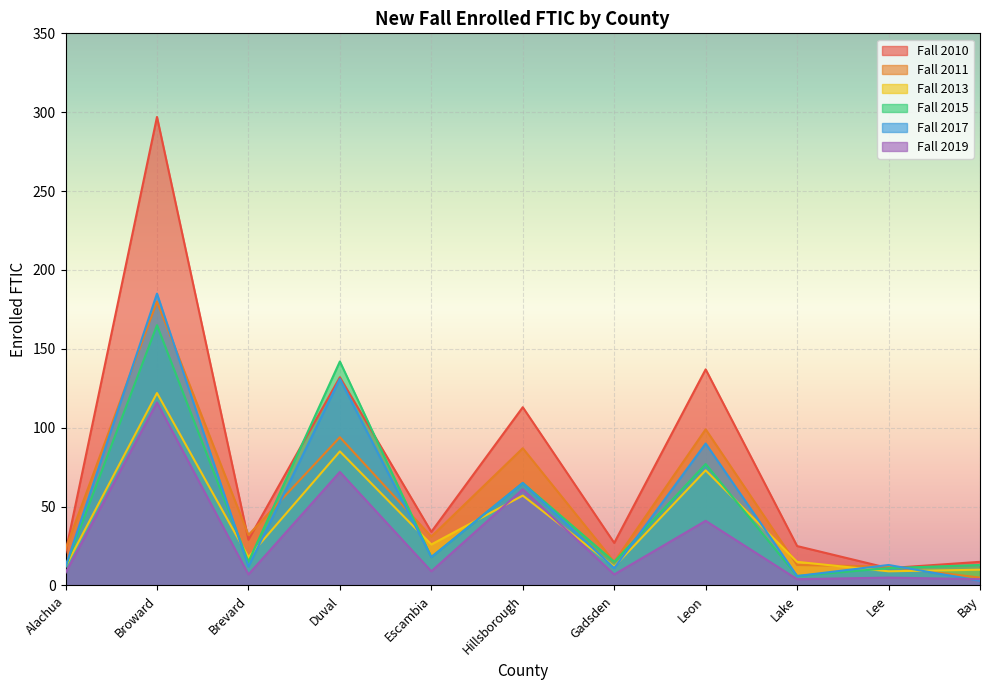

Where do Fall 2013 and Fall 2015 first cross each other?

Broward and Brevard